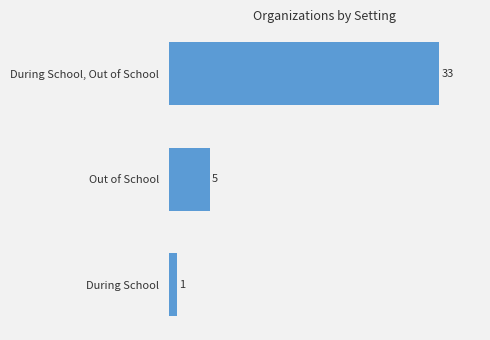

Are the bars horizontal?

Yes